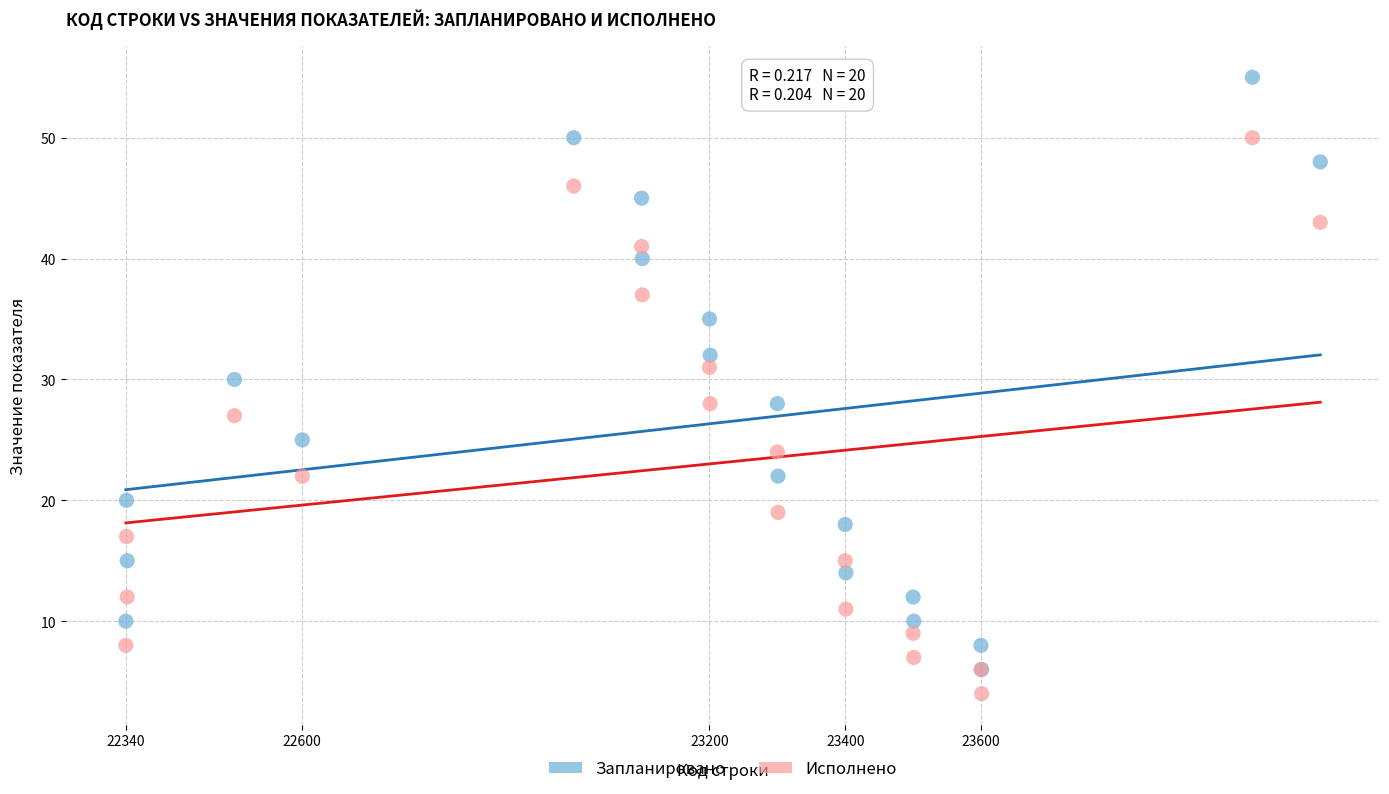

Which series contains the highest Y value?

Запланировано